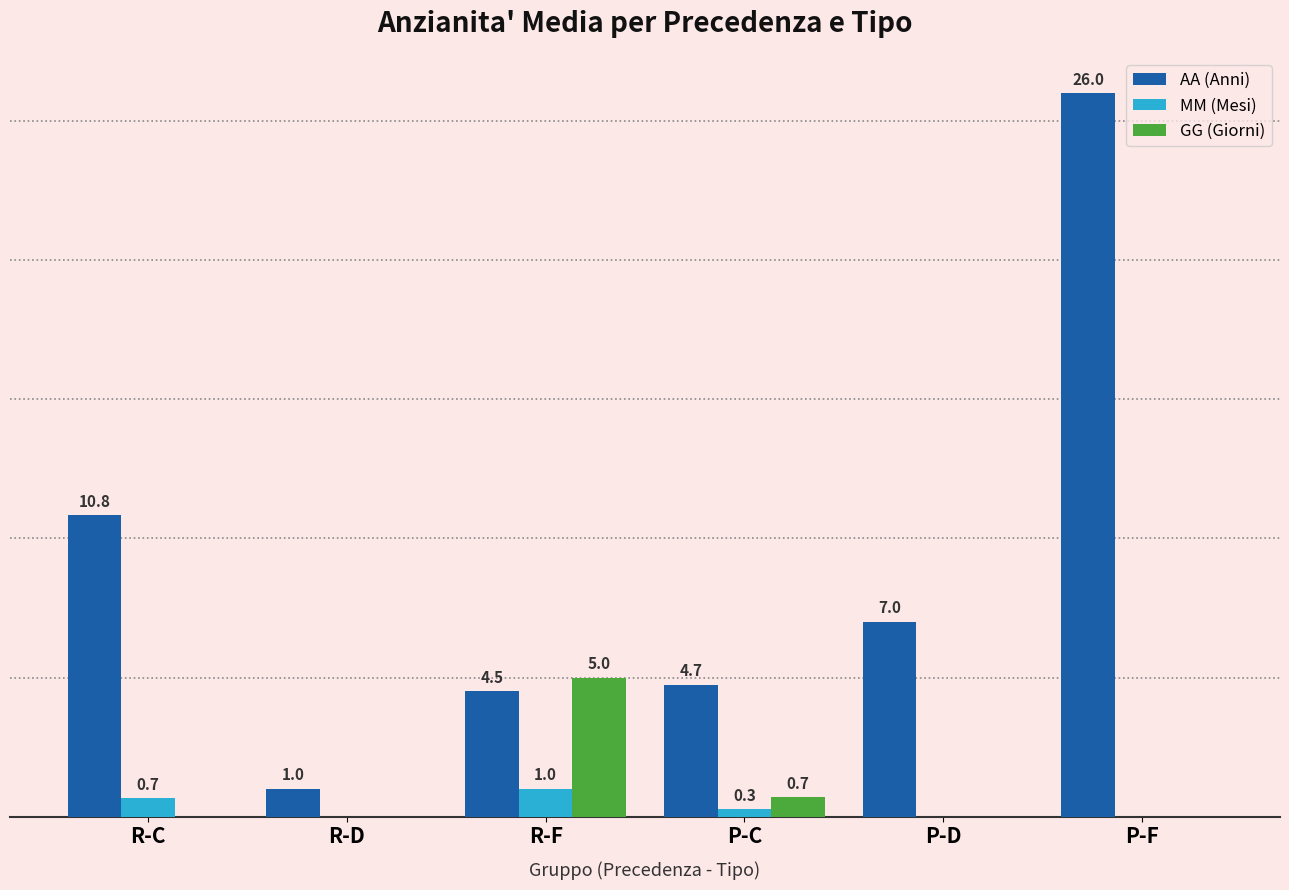

What are all the series names shown in the legend?

AA (Anni), MM (Mesi), GG (Giorni)